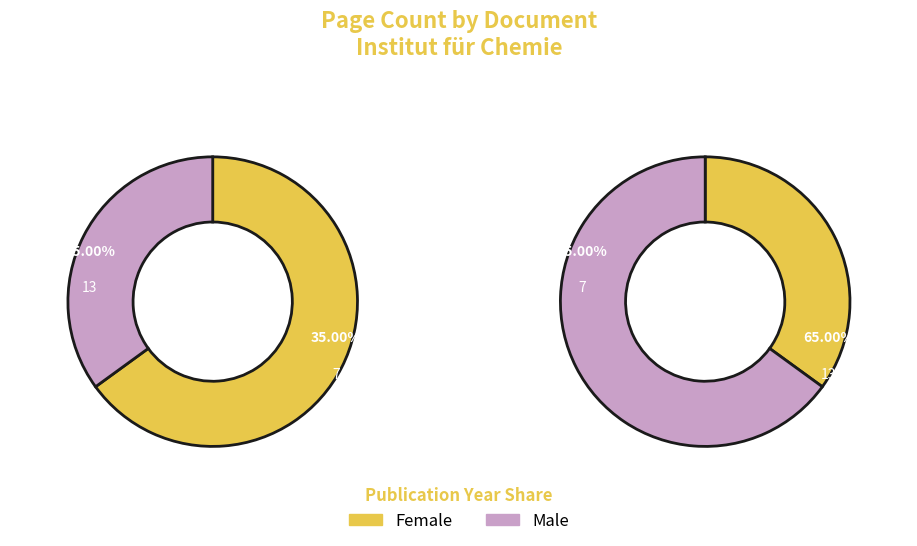

Count the number of slices in the pie.

2